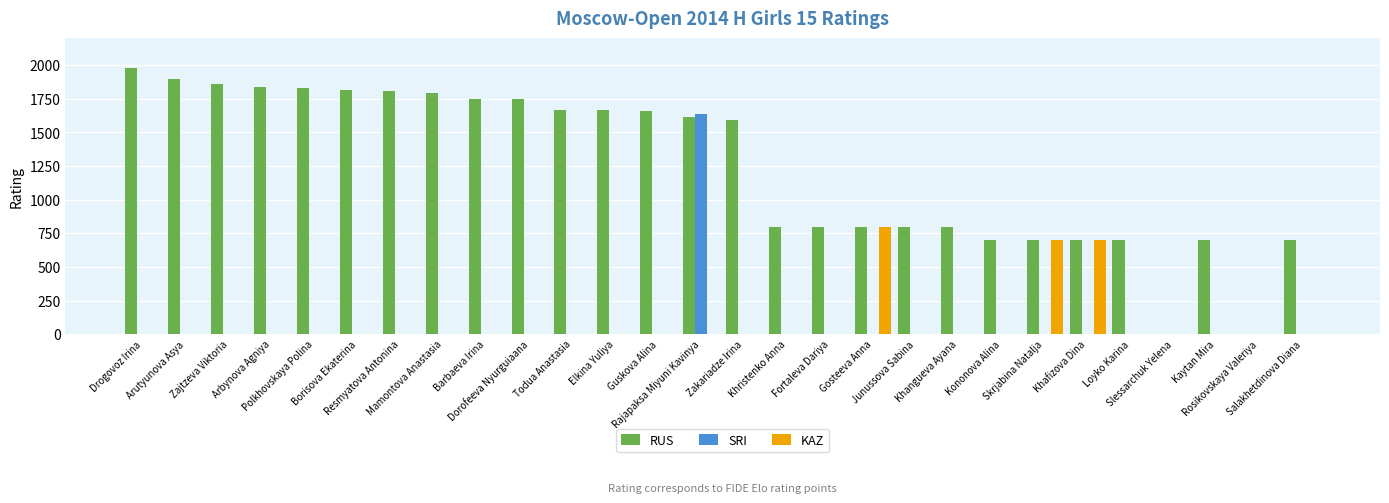

Read the RUS value at Polkhovskaya Polina.

1828